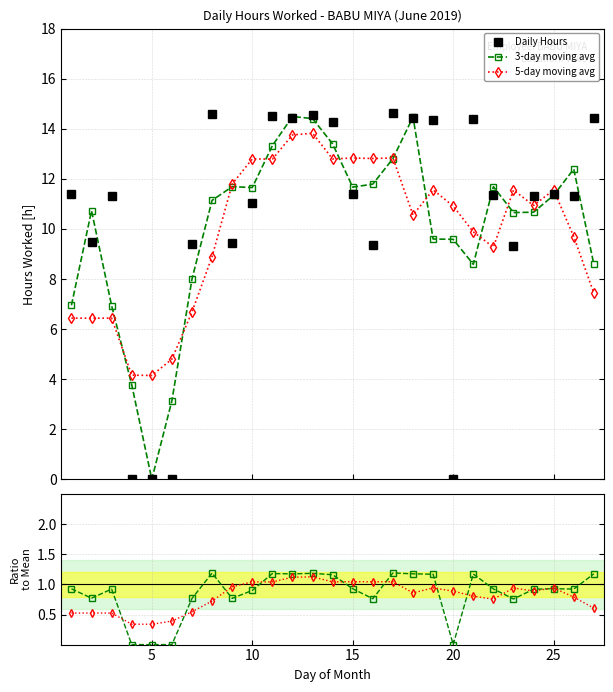

What is the maximum value for Daily Hours?

14.6